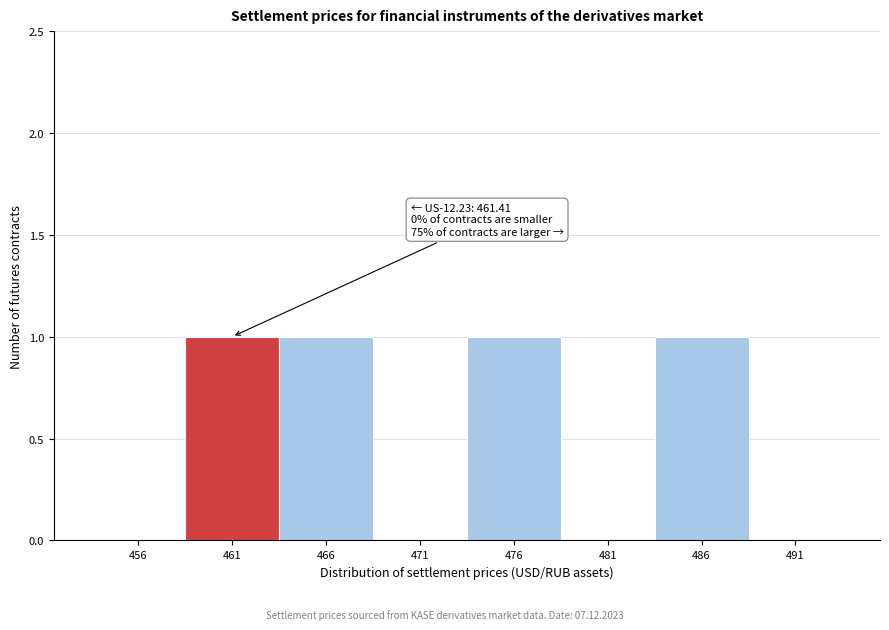

Reading left to right, extract all data points from this chart.

456=0	461=1	466=1	471=0	476=1	481=0	486=1	491=0